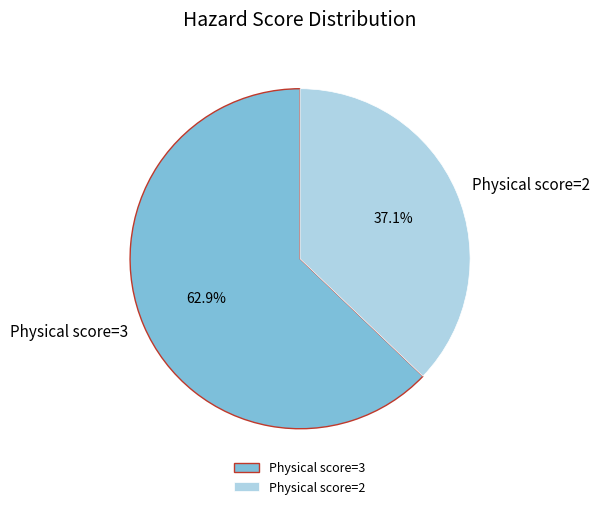

Between Physical score=3 and Physical score=2, which is larger?

Physical score=3